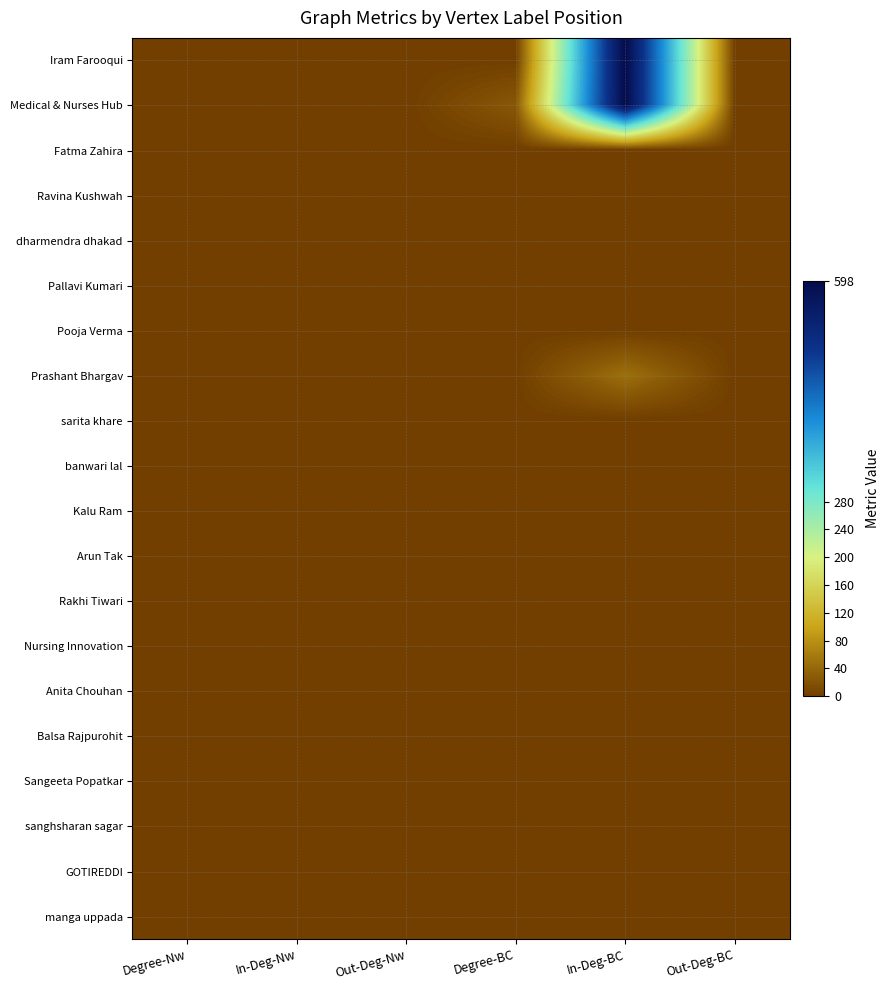

What is the spread (max minus min) of values at Degree-BC?

25